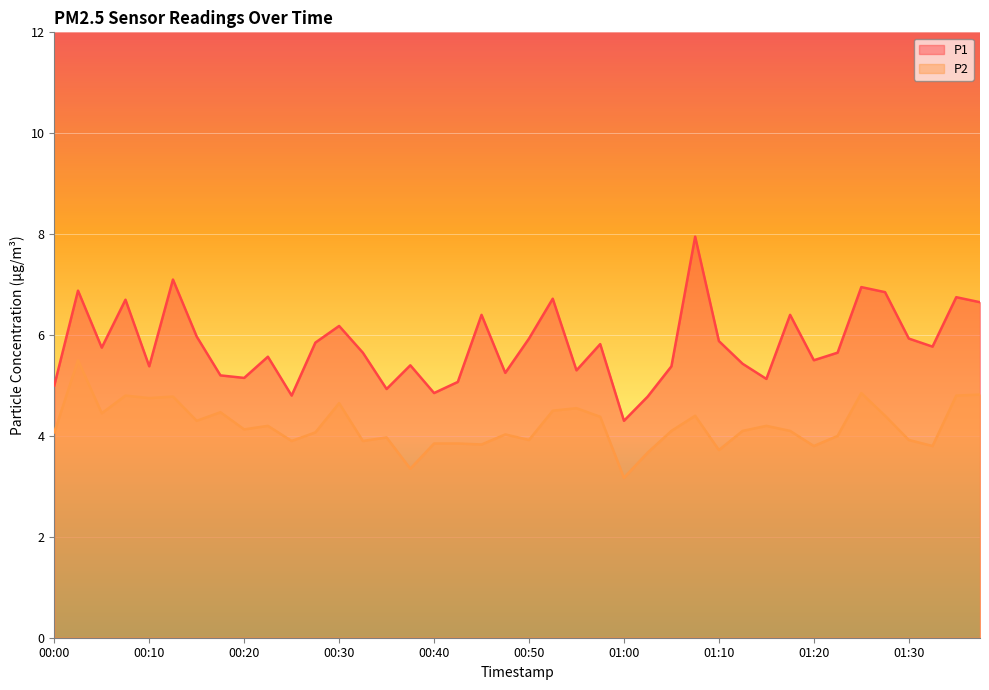

Where is the first local maximum for P1?

00:03